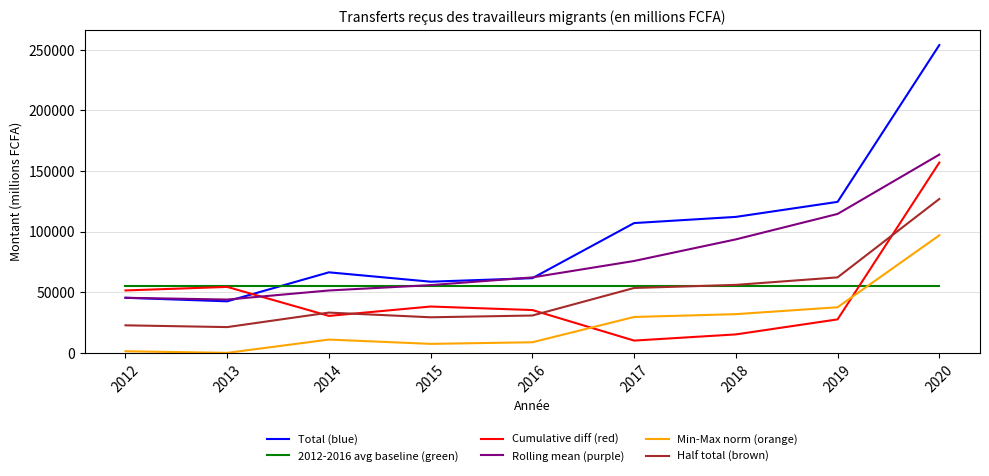

Which series changed the most between 2015 and 2017?

Total (blue)